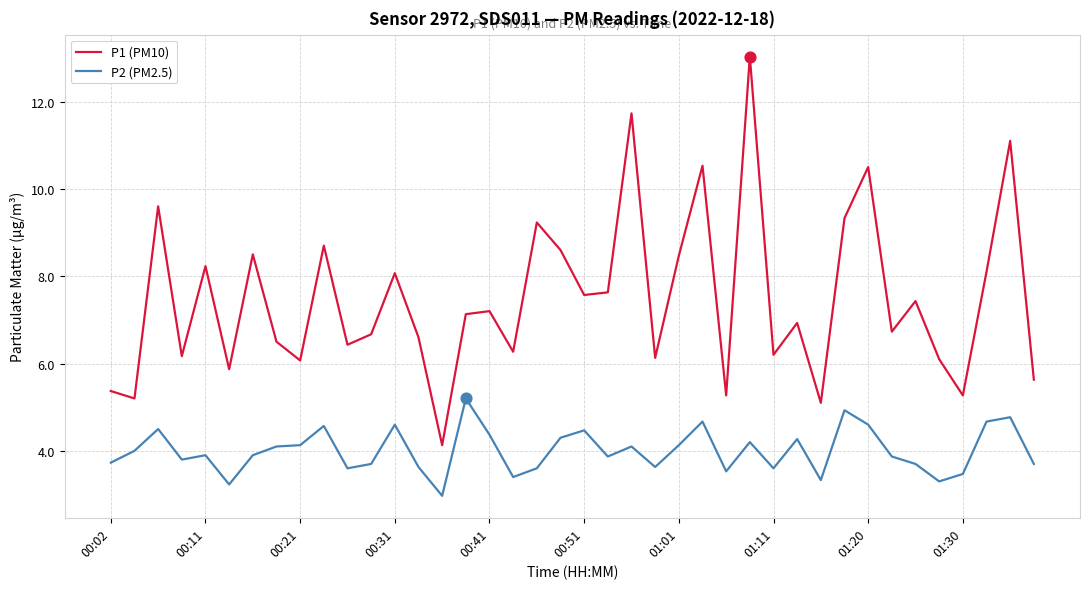

Which series has the largest total across all categories?

P1 (PM10)